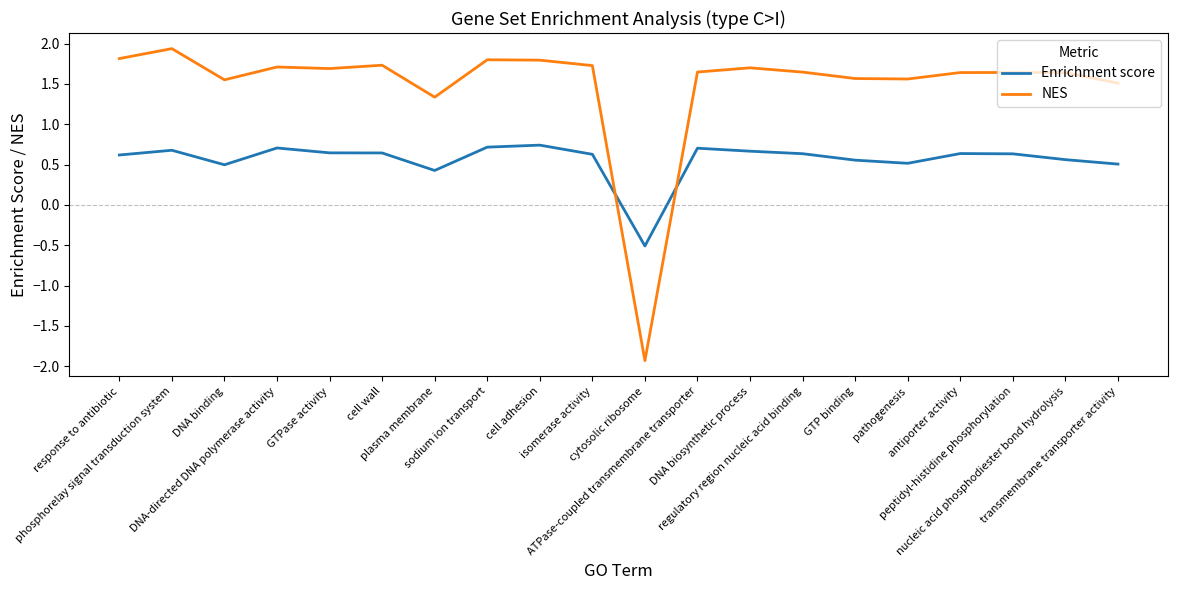

Which series has the widest spread of values?

NES